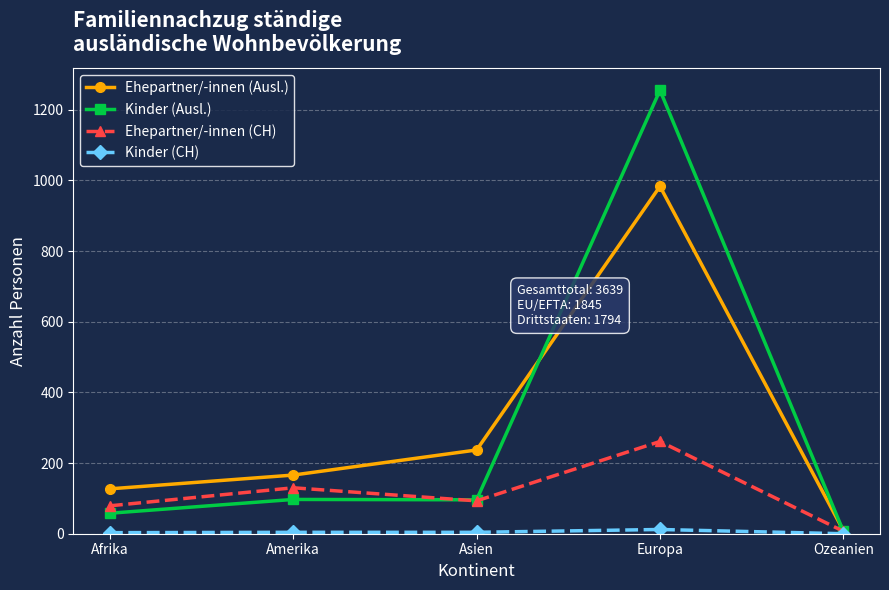

True or false: Ehepartner/-innen (CH) has a value of 261 at Europa.

True